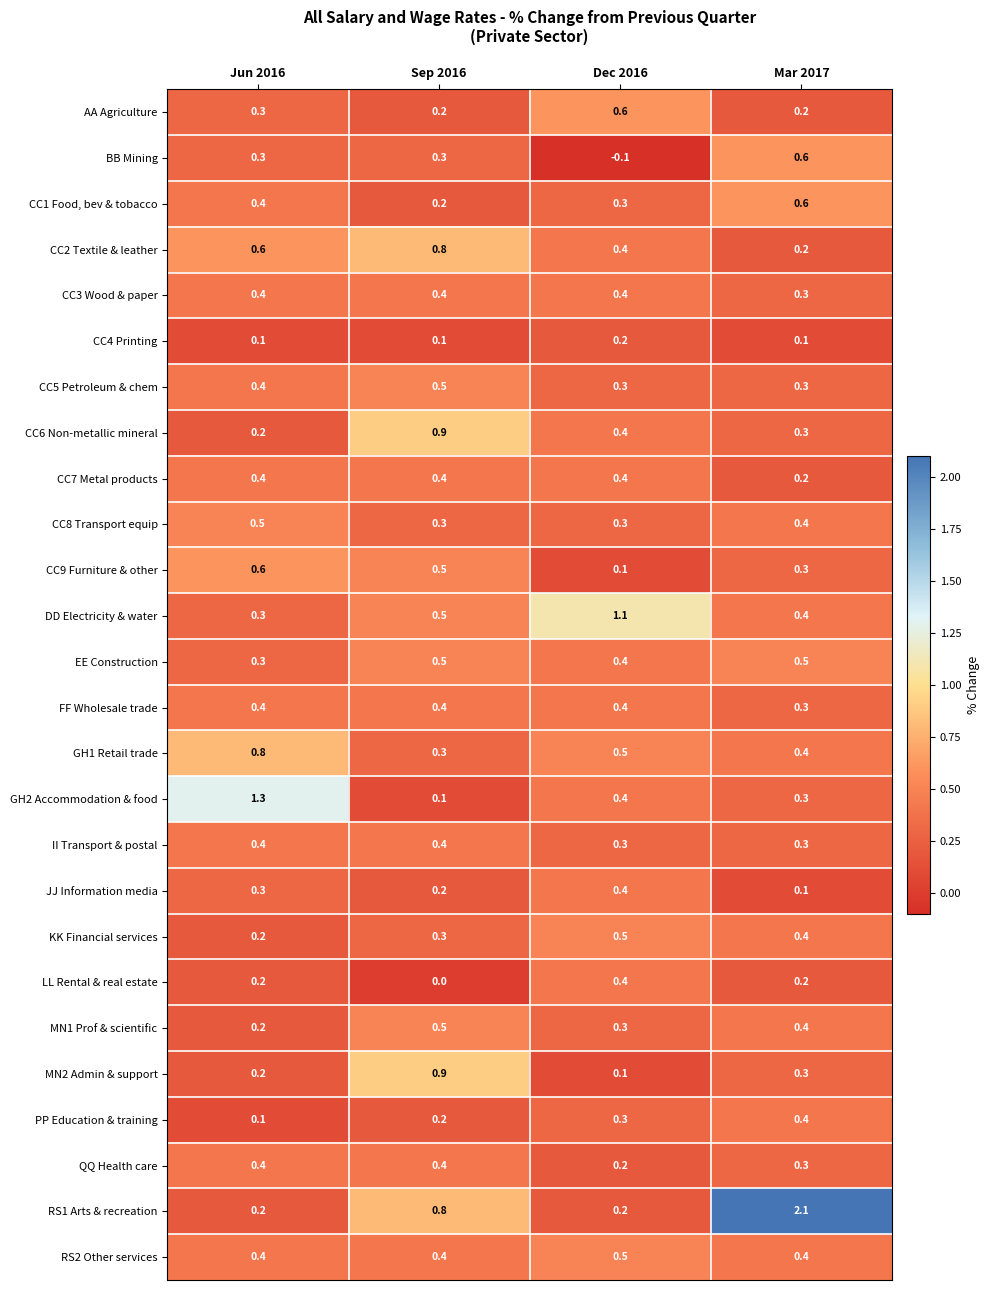

What is the greatest value displayed?

2.1